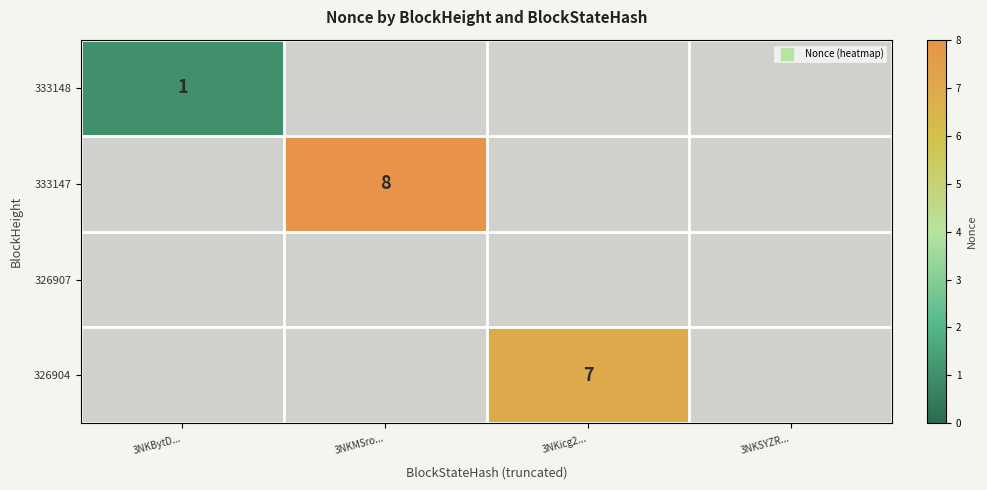

What is the maximum value shown in the chart?

8.0